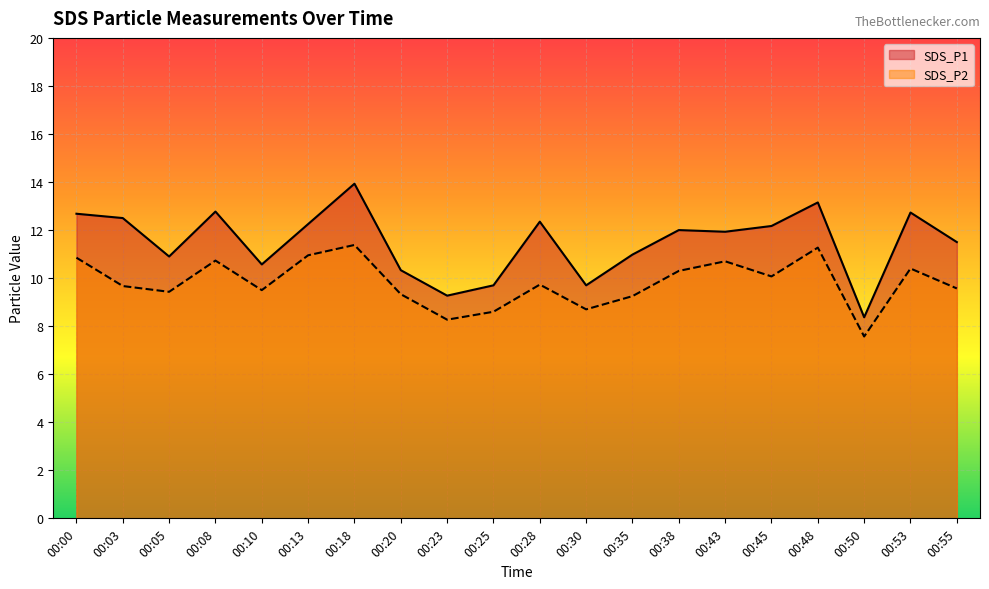

What is the spread (max minus min) of values at 00:38?

1.7